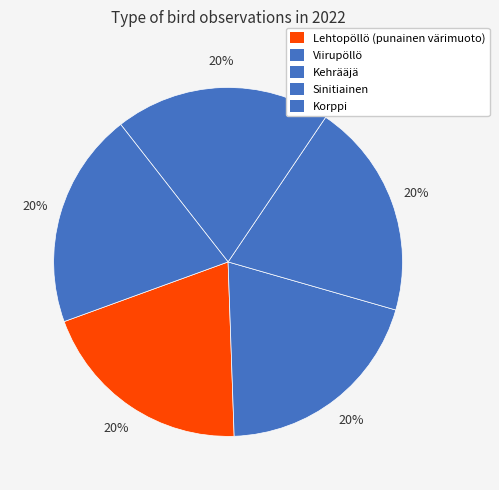

To the nearest percent, what portion does Lehtopöllö (punainen värimuoto) represent?

20%